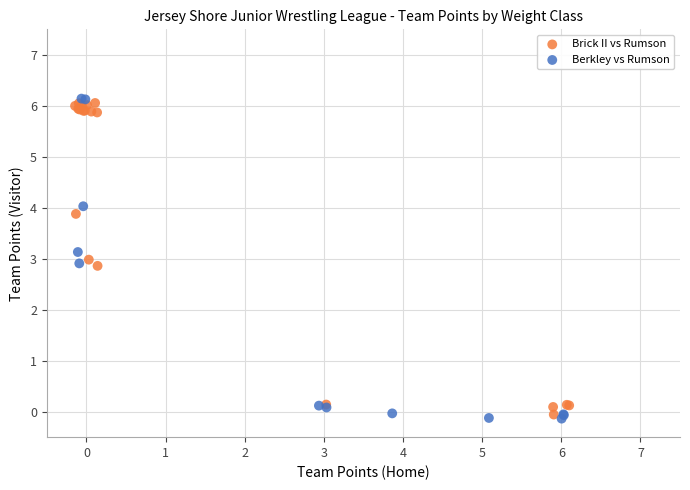

Which series reaches the maximum Y coordinate?

Berkley vs Rumson